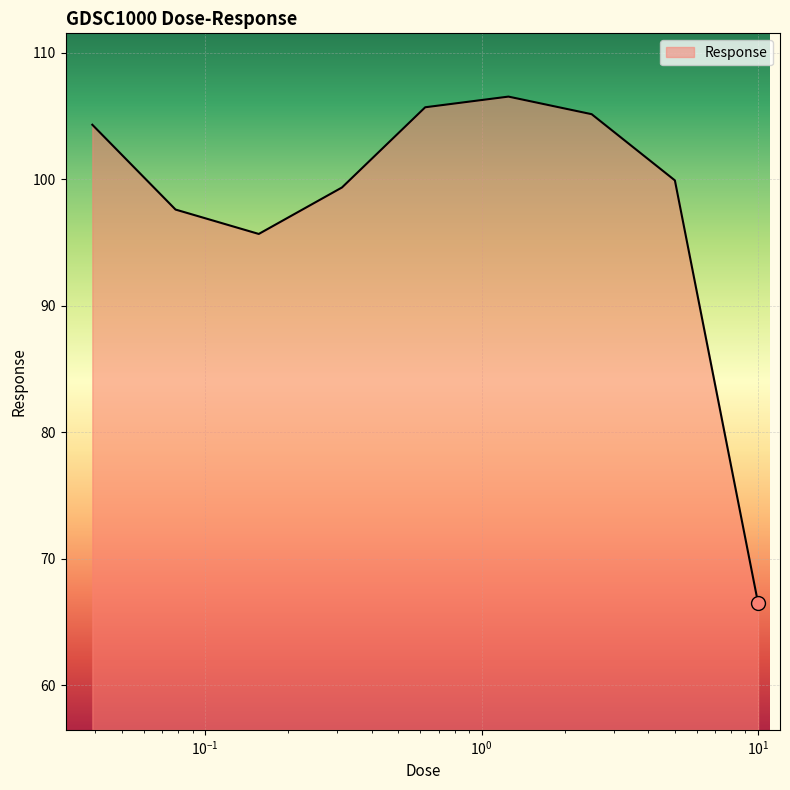

What is the maximum value shown in the chart?

106.5